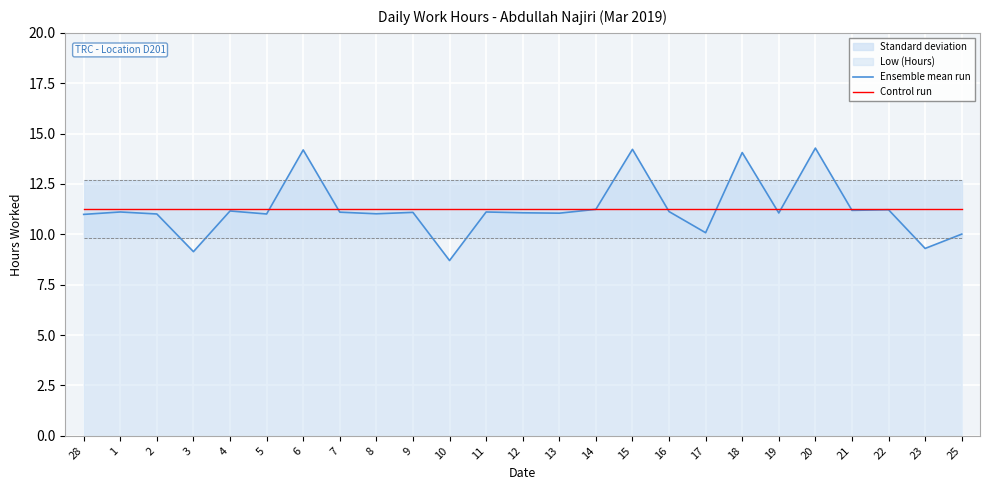

True or false: Control run and Ensemble mean run cross at least once.

True